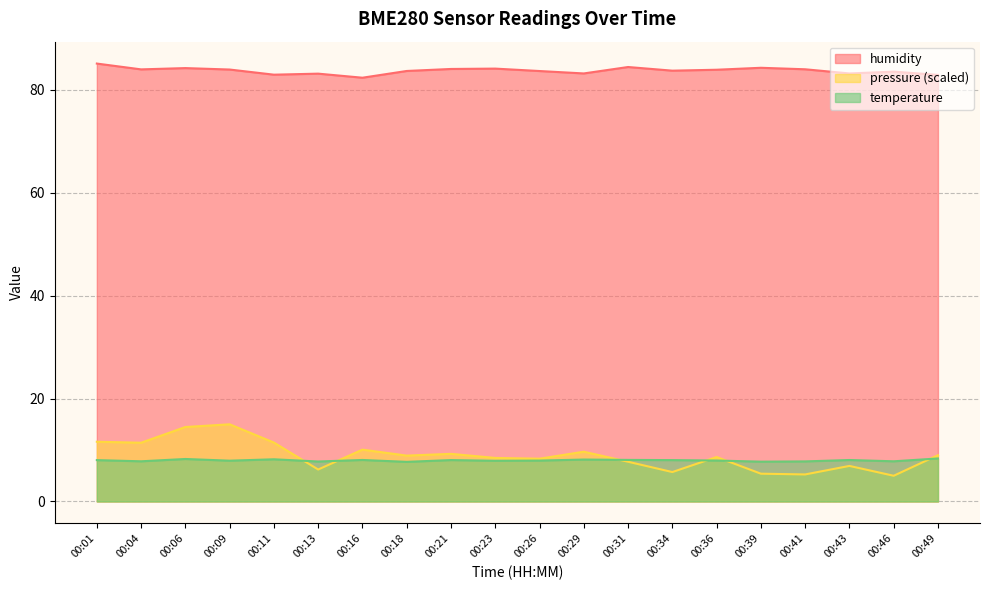

How many interior local valleys does the pressure_norm series have?

7